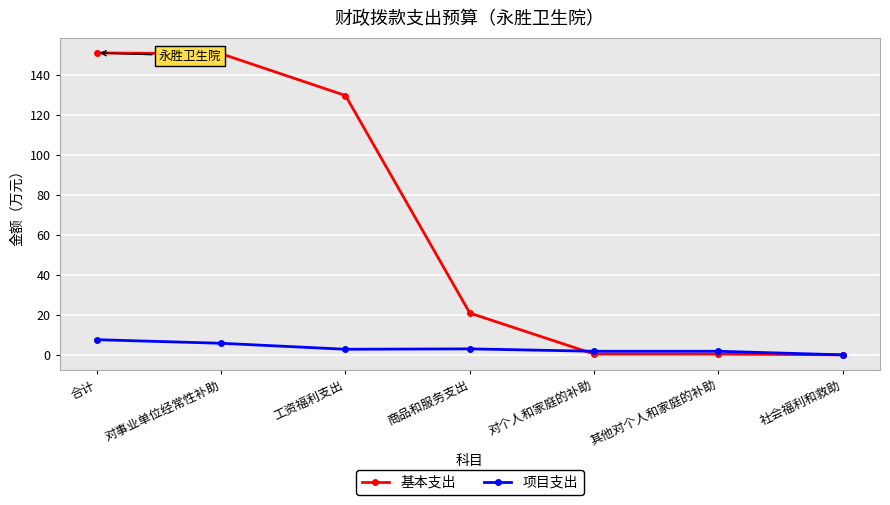

What is the label of the 2nd point from the right?

其他对个人和家庭的补助